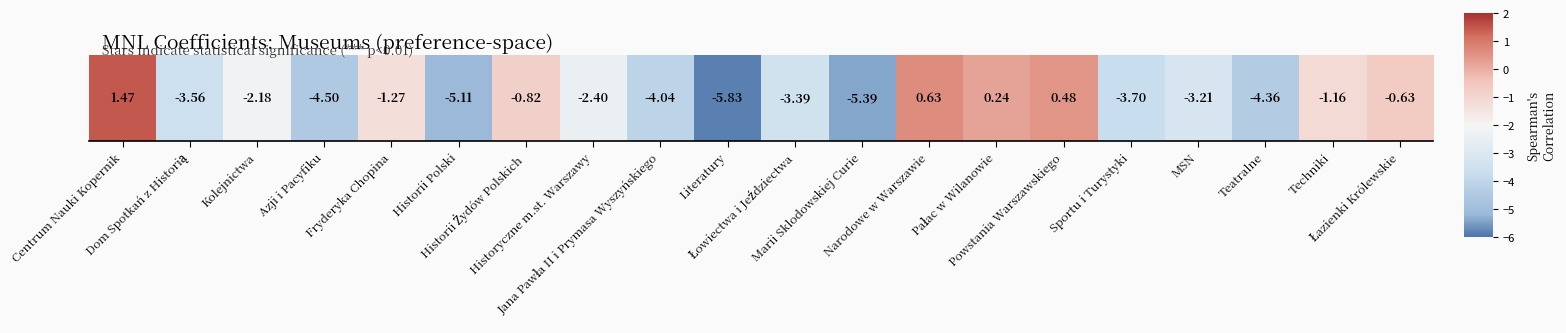

What is the approximate value at Teatralne?

-4.4